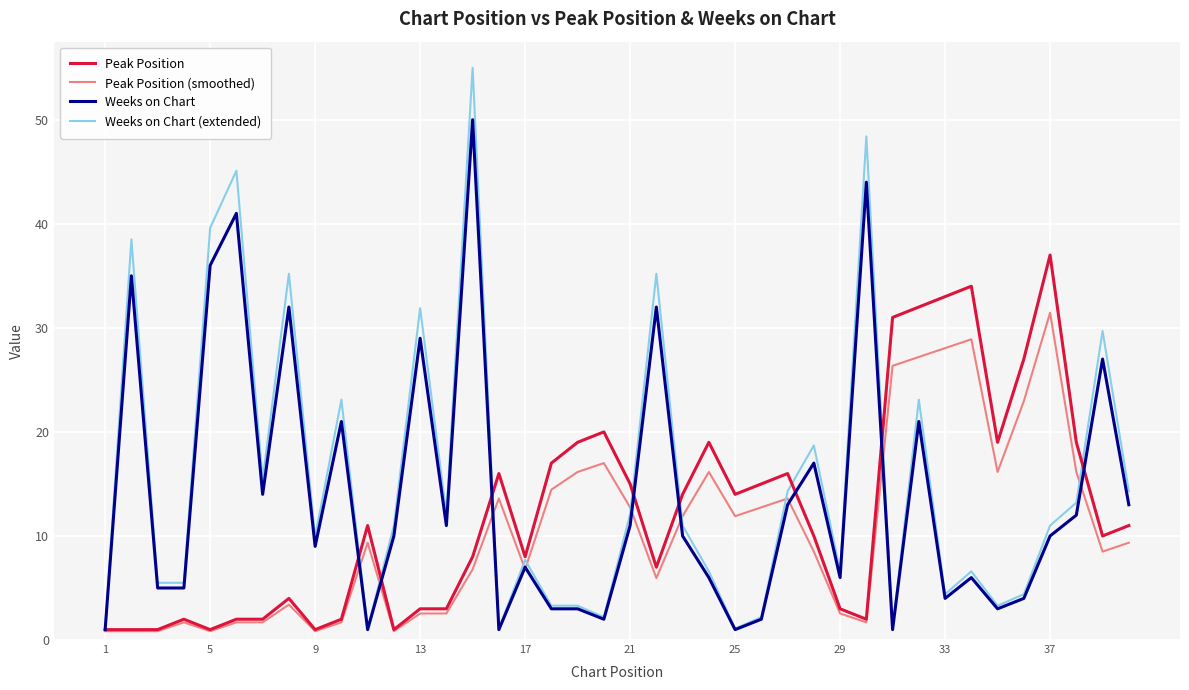

What is the highest value of the Weeks on Chart series?

50.0